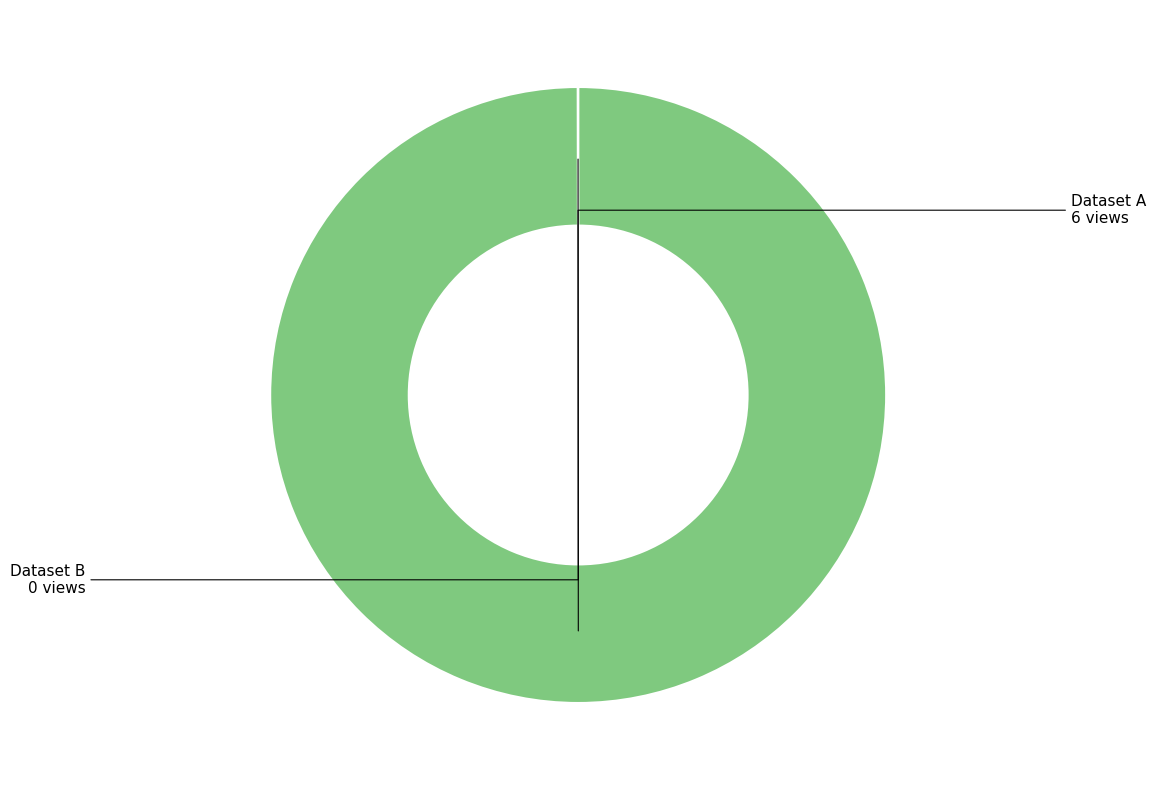

Is there any slice that represents more than half of the pie?

Yes